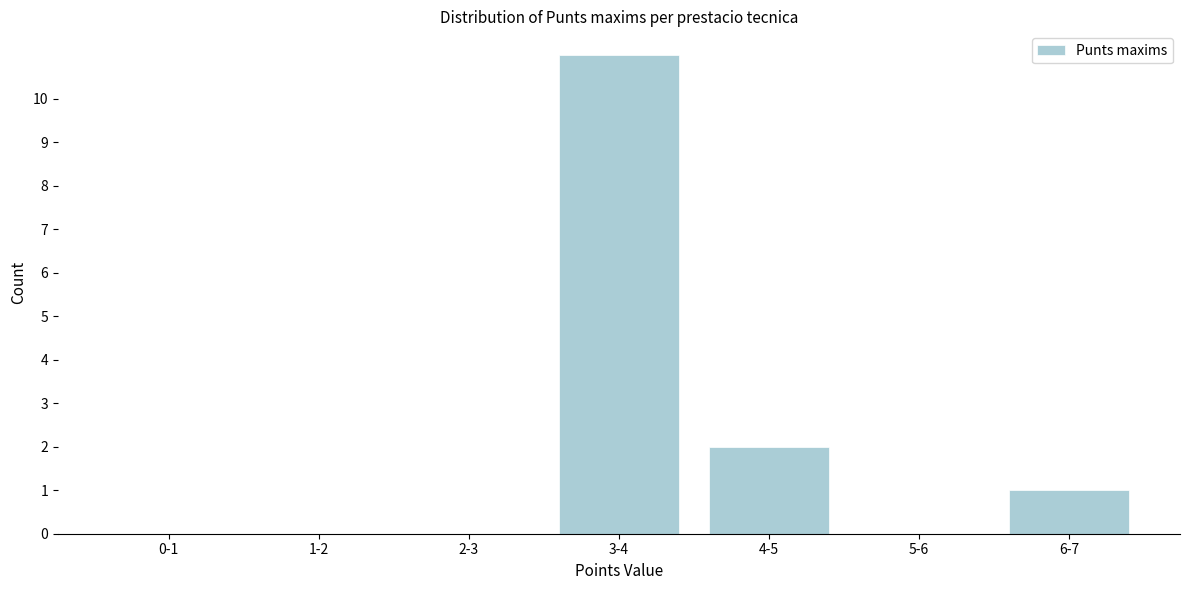

Reading left to right, what are all the values shown in this chart?

0-1=0	1-2=0	2-3=0	3-4=11	4-5=2	5-6=0	6-7=1